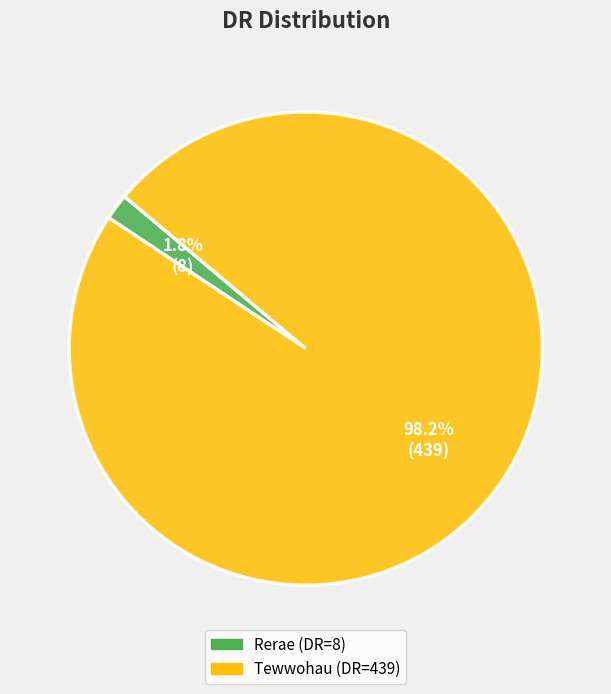

To the nearest percent, what percentage of the pie is Tewwohau?

98%